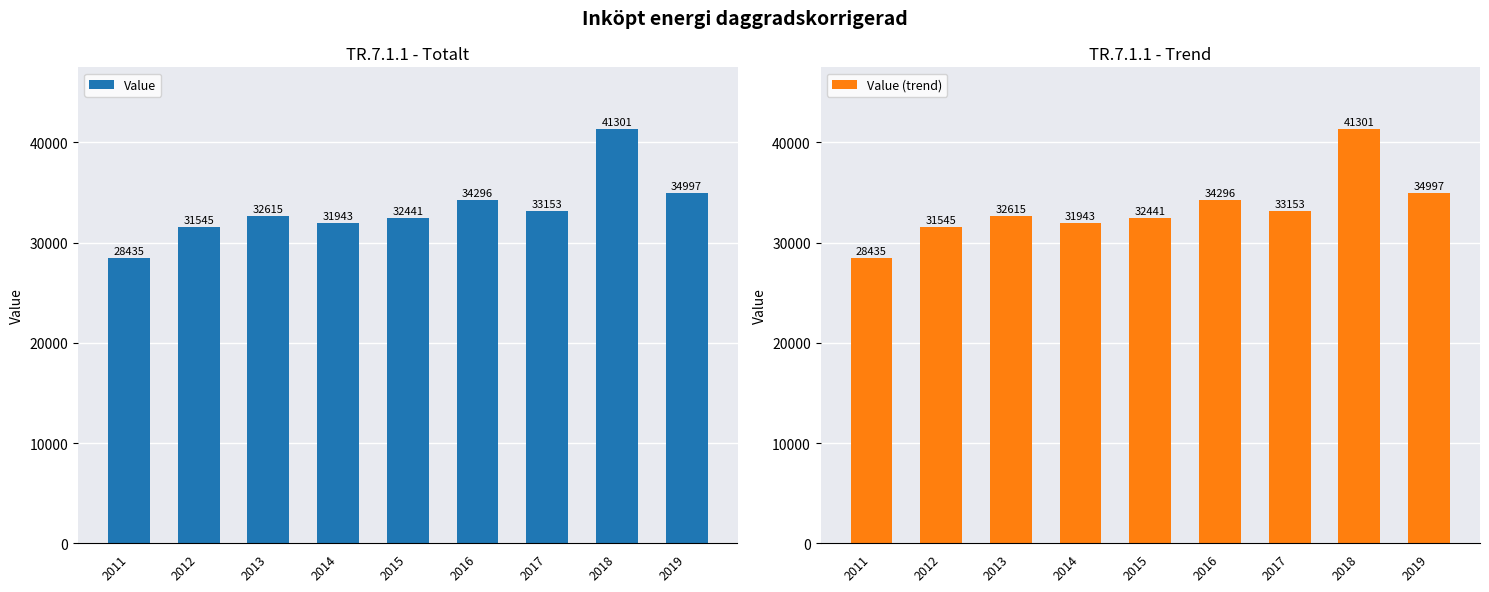

What is the value of the Value bar at the 7th from the left?

33153